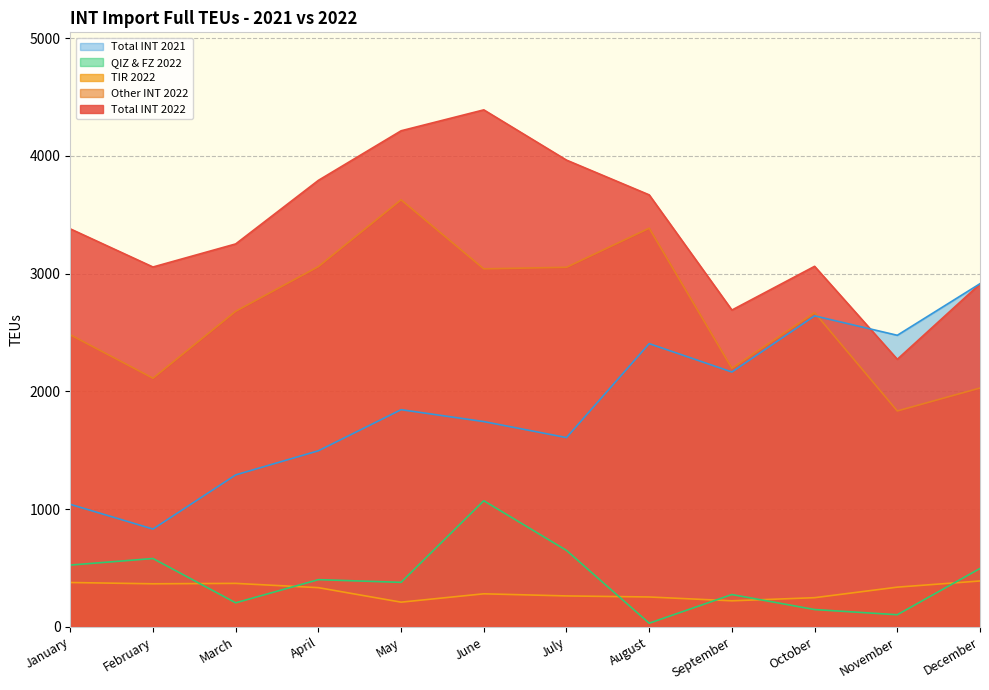

How many data points does each series have?

12